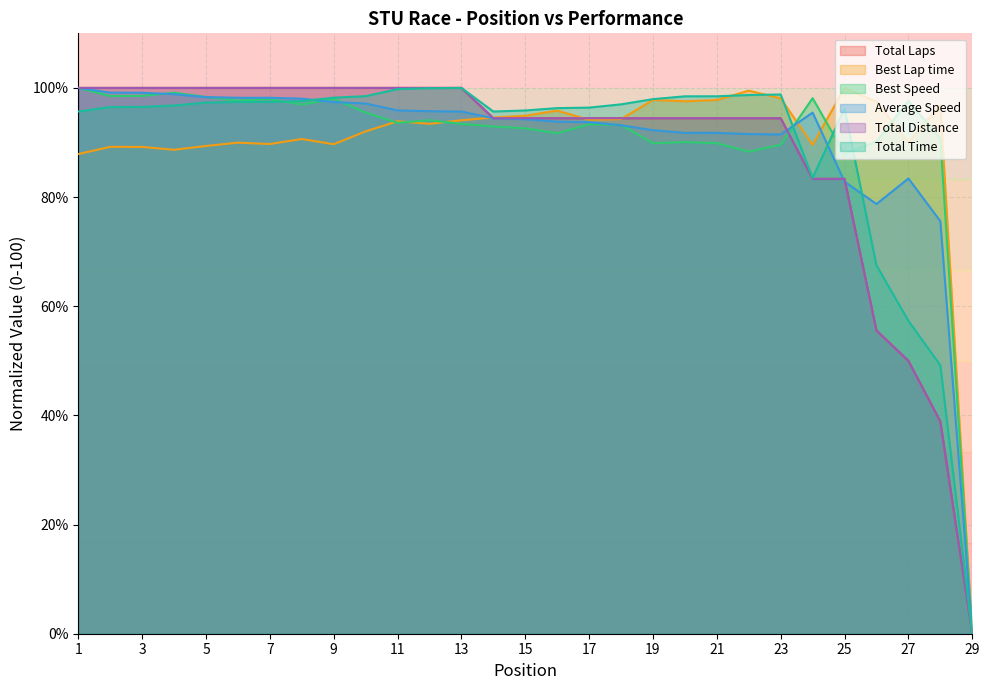

How many intersections are there between Average Speed and Total Laps?

3